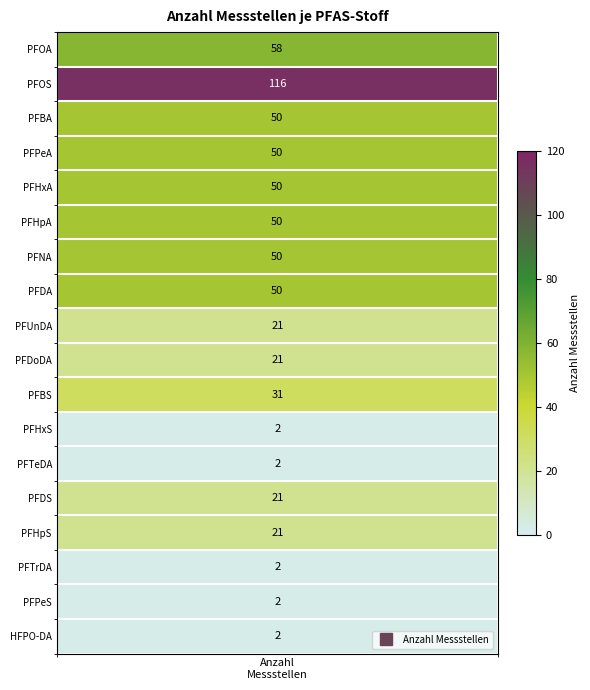

The chart shows a value of 3 at 15. True or false?

False